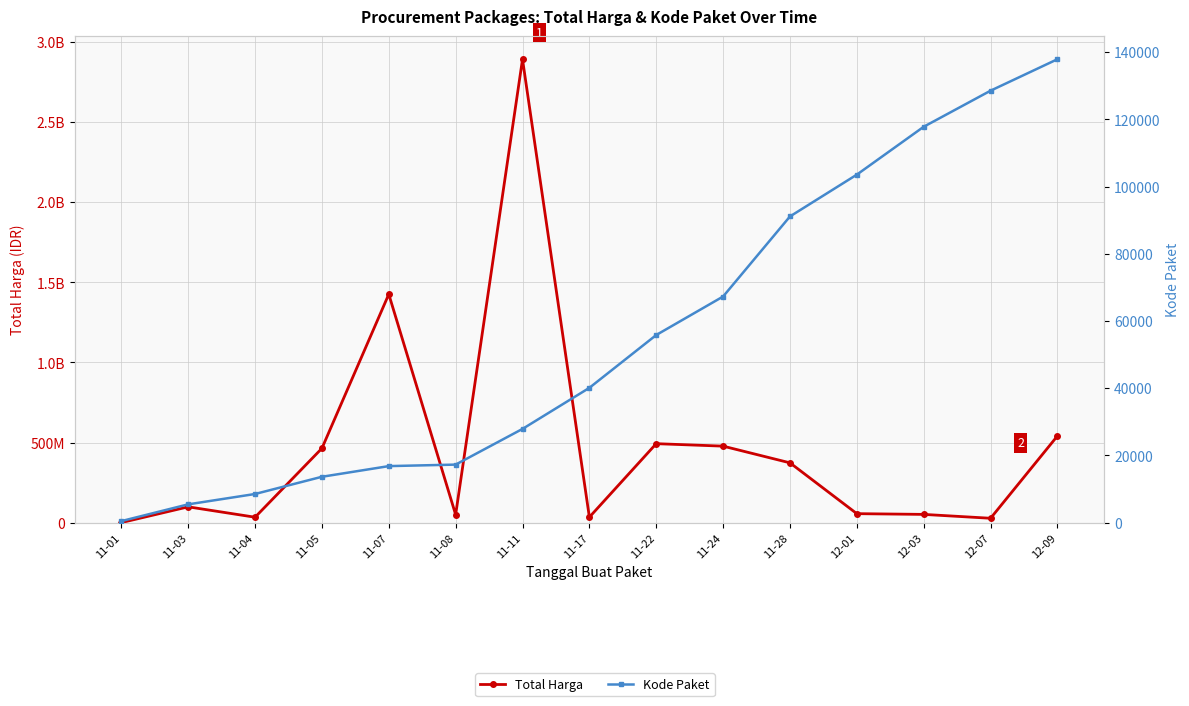

What is the average value of the Total Harga series?

467957401